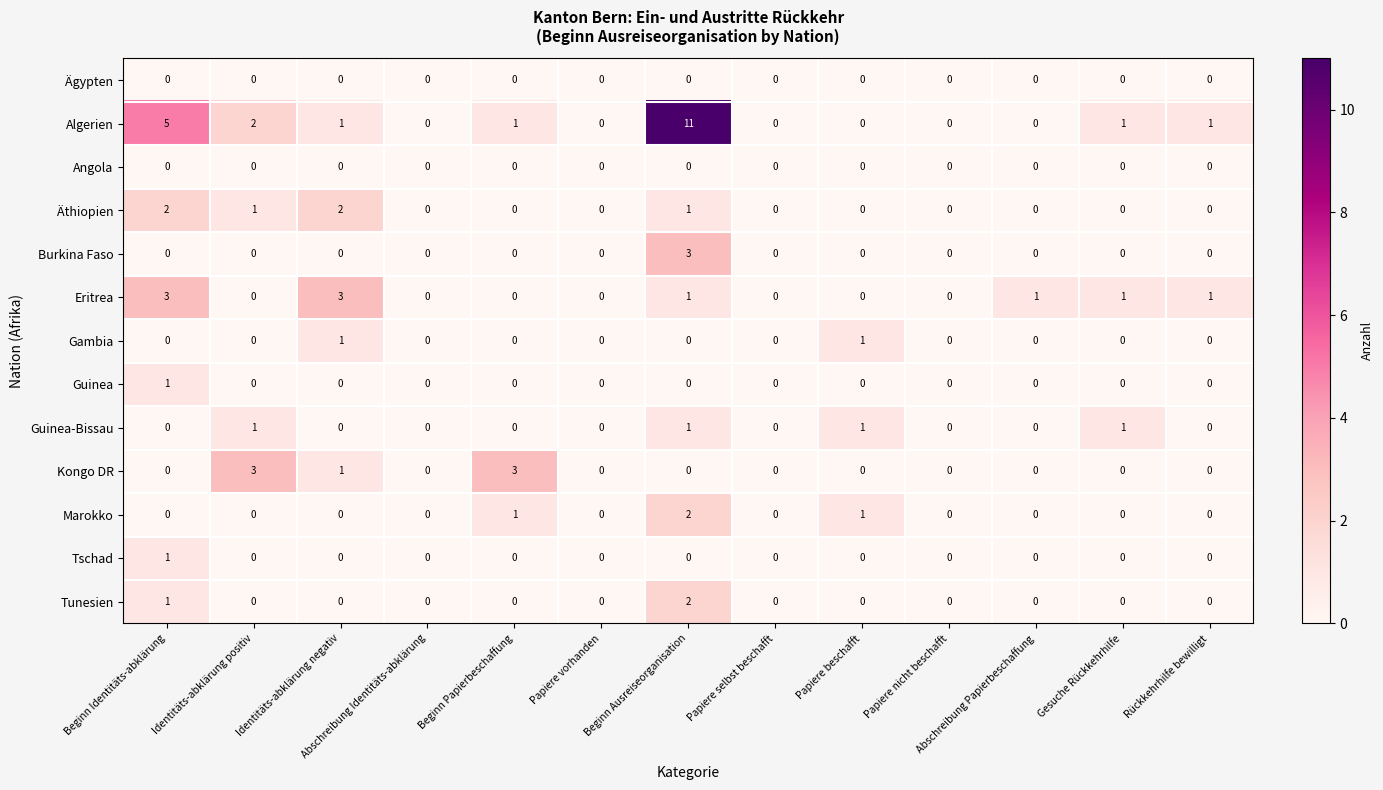

Which series has the largest total across all categories?

Algerien